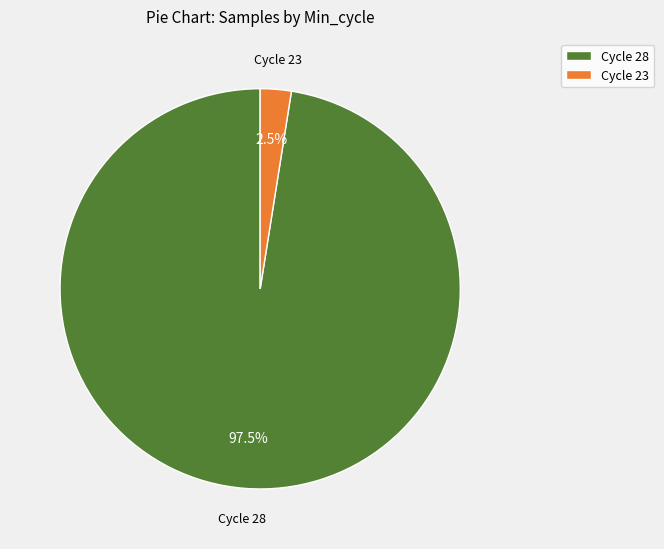

Approximately how many times larger is the value at Cycle 28 compared to Cycle 23?

39.0